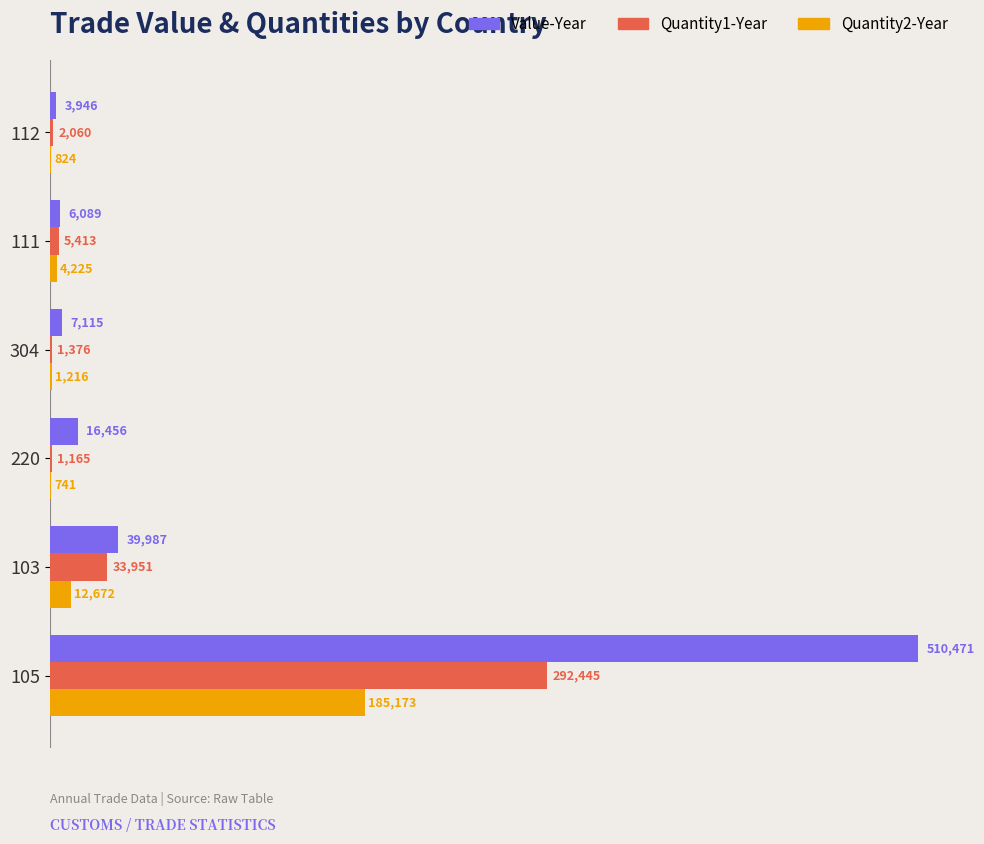

At which label is Quantity1-Year closest to 146805?

103